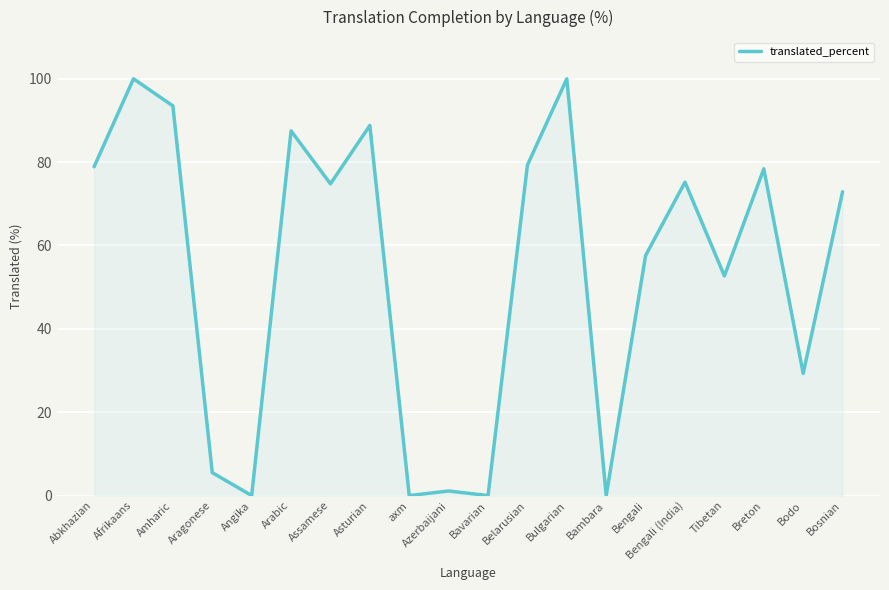

Count the number of data series in this chart.

1